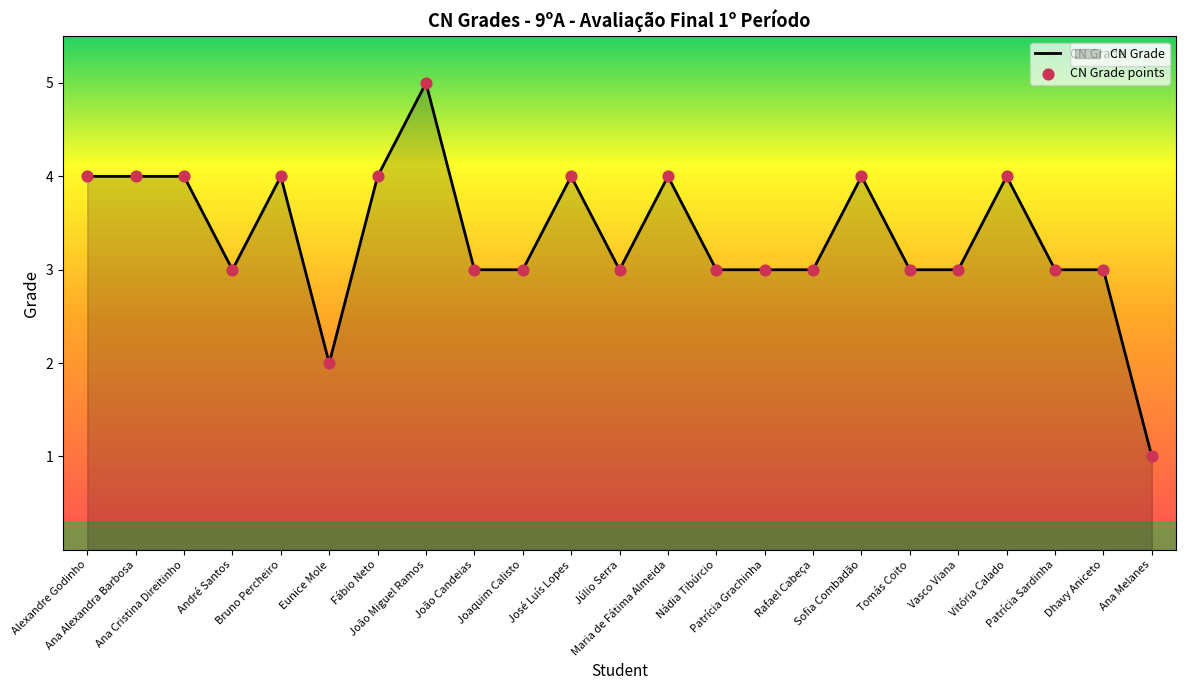

What is the change in value from João Candeias to Ana Melanes?

-2